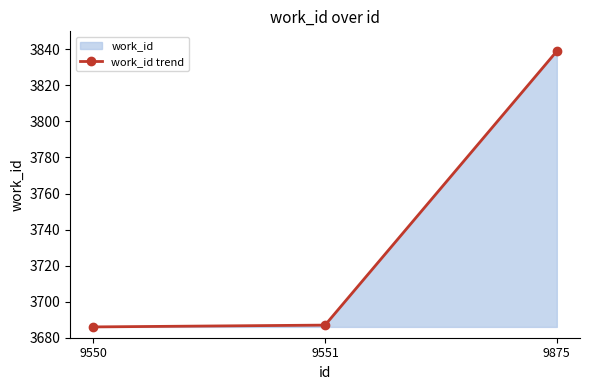

What is the value of the 2nd point from the left?

3687